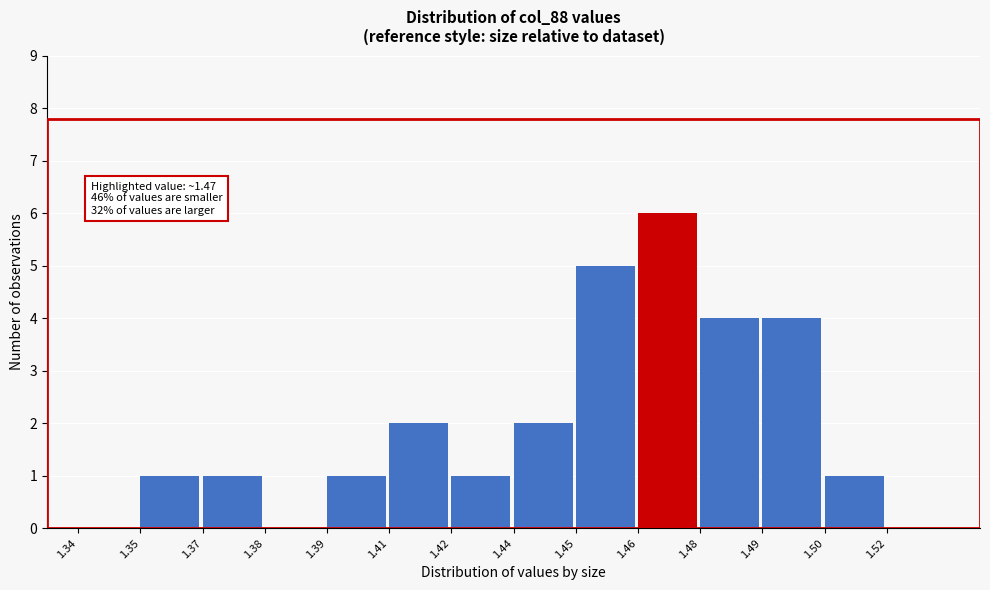

Reading left to right, list all the values displayed in this chart.

1.34=0	1.35=1	1.37=1	1.38=0	1.39=1	1.41=2	1.42=1	1.44=2	1.45=5	1.46=6	1.48=4	1.49=4	1.50=1	1.52=0